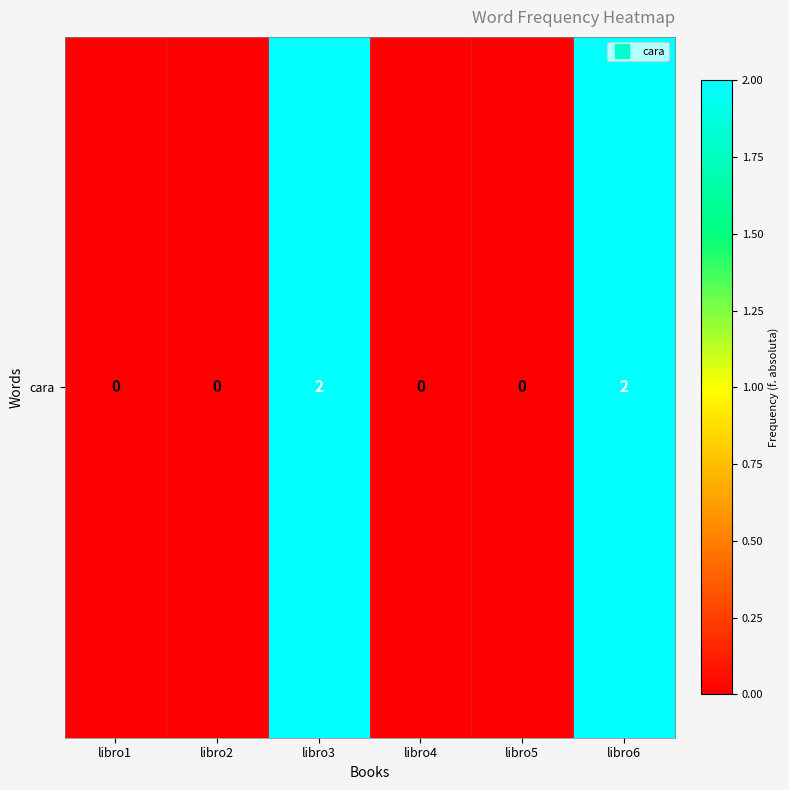

What is the difference between the maximum and minimum values?

2